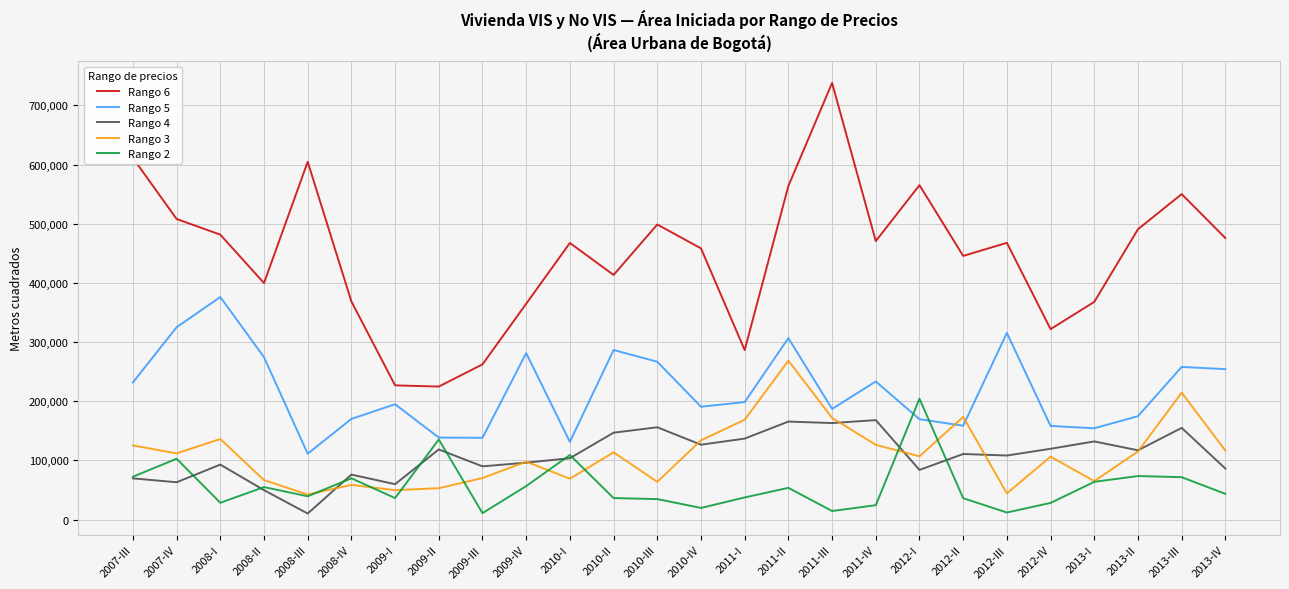

List the series in order of their peak value, highest first.

Rango 6, Rango 5, Rango 3, Rango 2, Rango 4